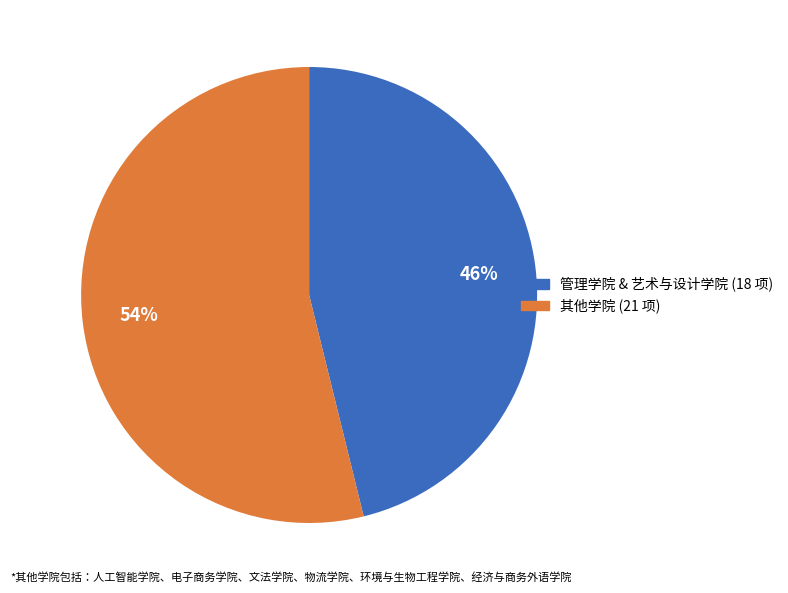

To the nearest percent, what is the difference between the largest and smallest slice percentages?

8%